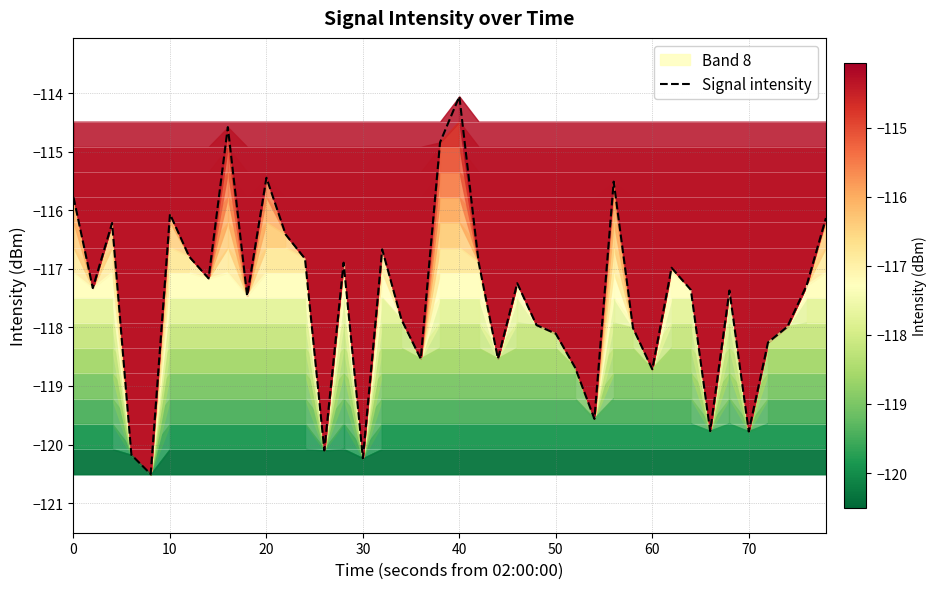

Reading left to right, list all the values displayed in this chart.

-115.8	-117.3	-116.2	-120.2	-120.5	-116.1	-116.8	-117.2	-114.6	-117.5	-115.4	-116.4	-116.8	-120.1	-116.9	-120.2	-116.7	-117.9	-118.5	-114.8	-114.1	-116.9	-118.5	-117.2	-118.0	-118.1	-118.7	-119.6	-115.5	-118.0	-118.7	-117.0	-117.4	-119.8	-117.4	-119.8	-118.3	-118.0	-117.3	-116.1